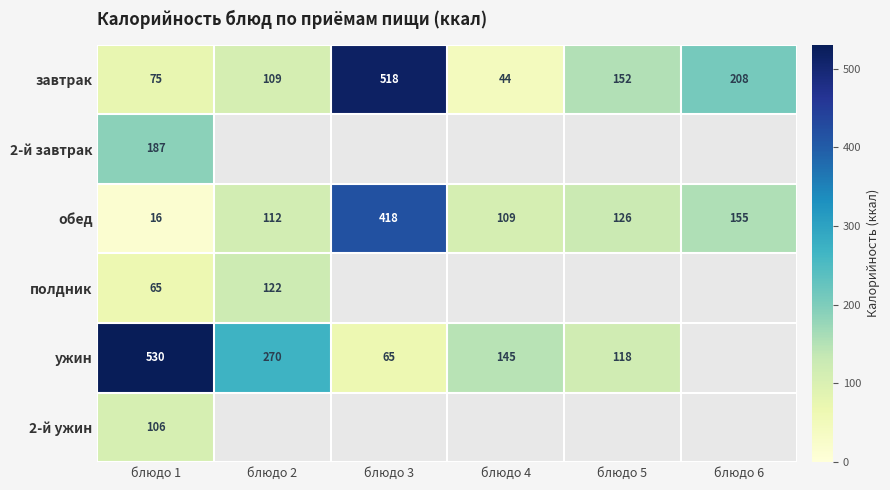

What is the approximate value of завтрак at блюдо 3, to the nearest 5?

520